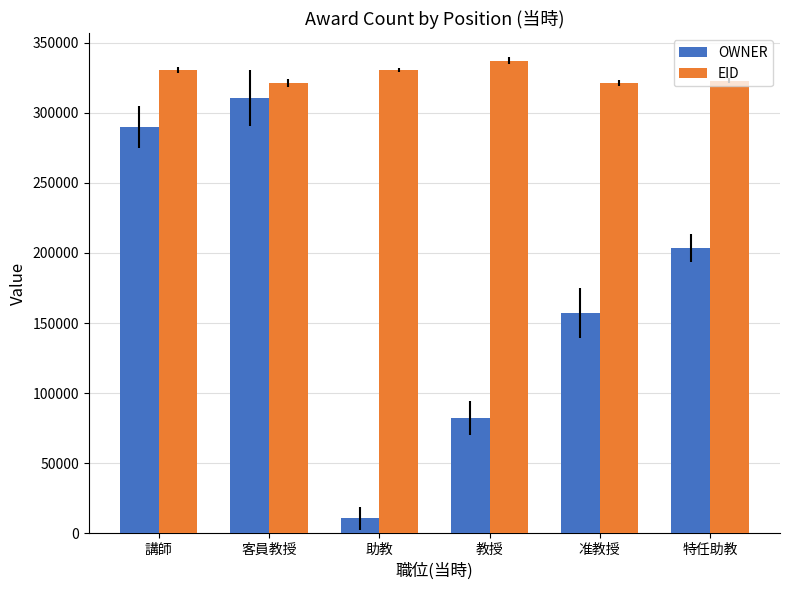

At which category is the sum across all series the highest?

客員教授